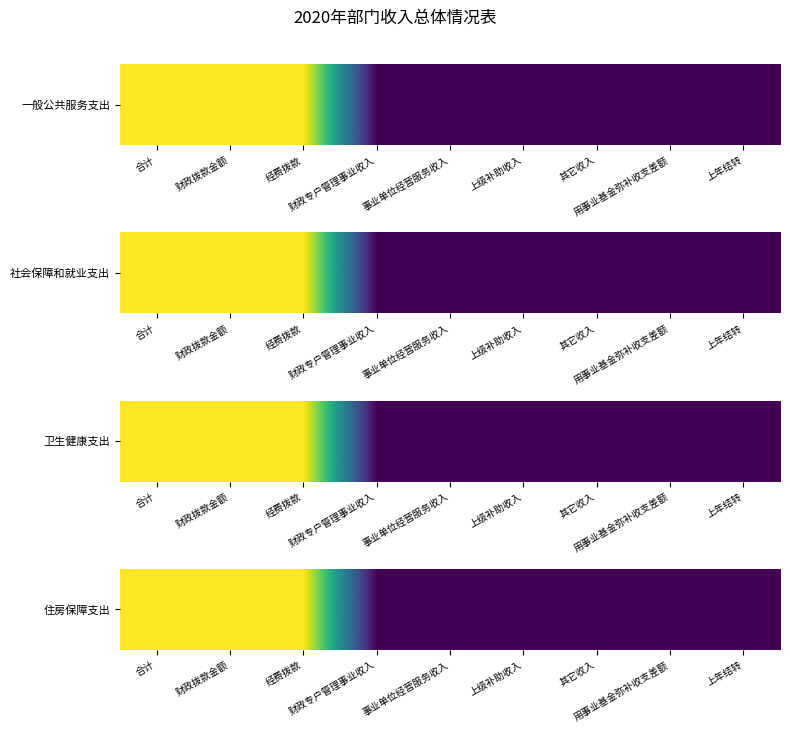

How many distinct data groups are displayed?

1